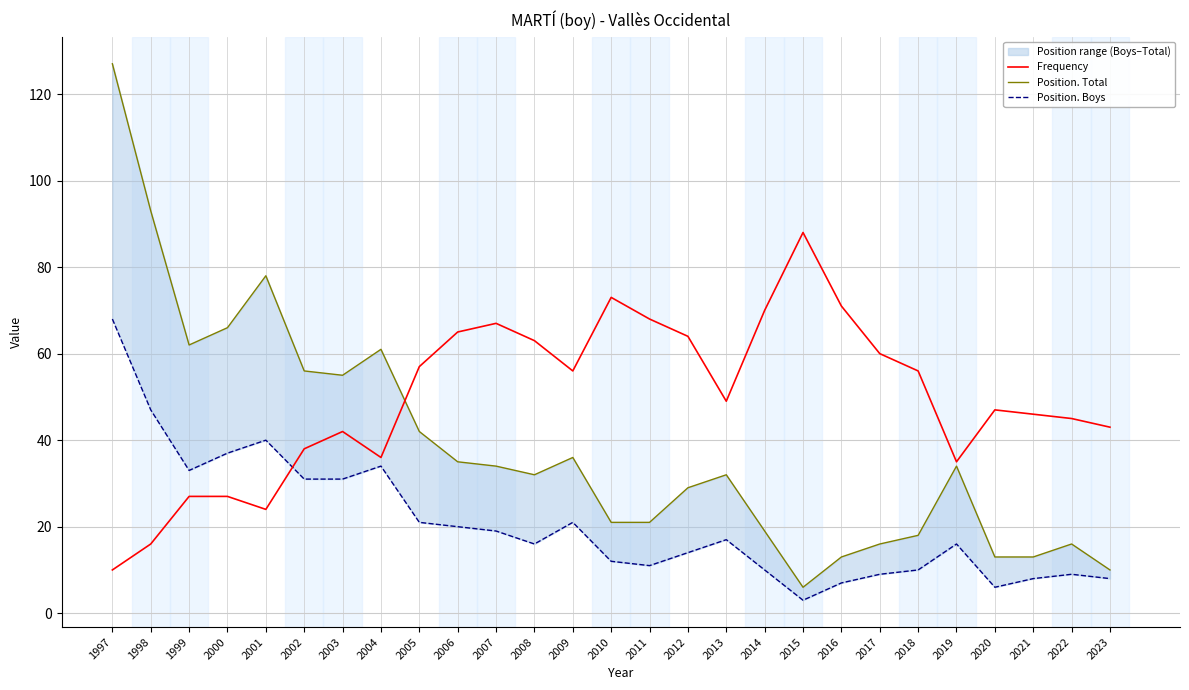

Reading right to left, what are all the values shown in this chart?

Frequency: 2023=43	2022=45	2021=46	2020=47	2019=35	2018=56	2017=60	2016=71	2015=88	2014=70	2013=49	2012=64	2011=68	2010=73	2009=56	2008=63	2007=67	2006=65	2005=57	2004=36	2003=42	2002=38	2001=24	2000=27	1999=27	1998=16	1997=10
Position. Total: 2023=10	2022=16	2021=13	2020=13	2019=34	2018=18	2017=16	2016=13	2015=6	2014=19	2013=32	2012=29	2011=21	2010=21	2009=36	2008=32	2007=34	2006=35	2005=42	2004=61	2003=55	2002=56	2001=78	2000=66	1999=62	1998=93	1997=127
Position. Boys: 2023=8	2022=9	2021=8	2020=6	2019=16	2018=10	2017=9	2016=7	2015=3	2014=10	2013=17	2012=14	2011=11	2010=12	2009=21	2008=16	2007=19	2006=20	2005=21	2004=34	2003=31	2002=31	2001=40	2000=37	1999=33	1998=47	1997=68